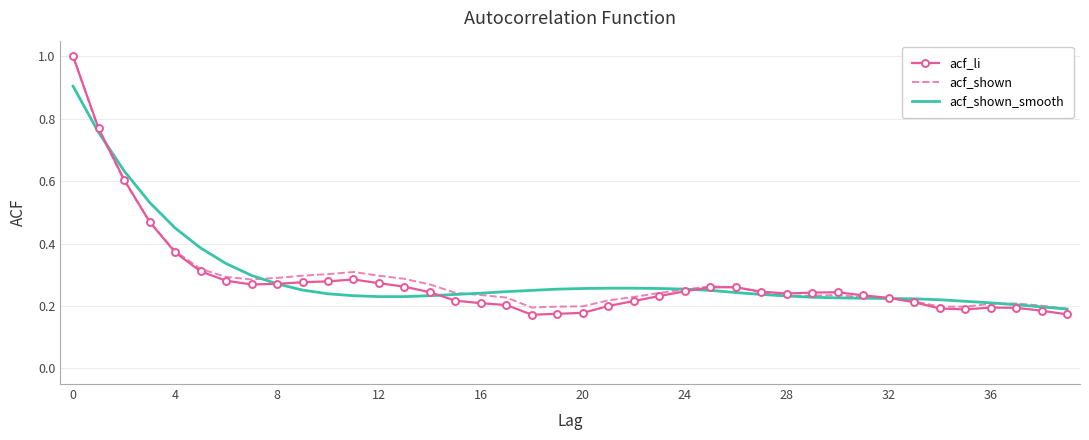

Which series has the widest spread of values?

acf_li